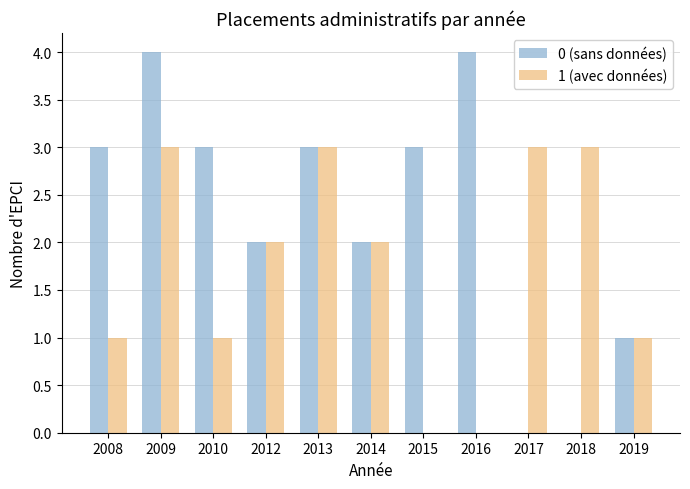

The 1 (avec données) series shows 0 at 2015. True or false?

True